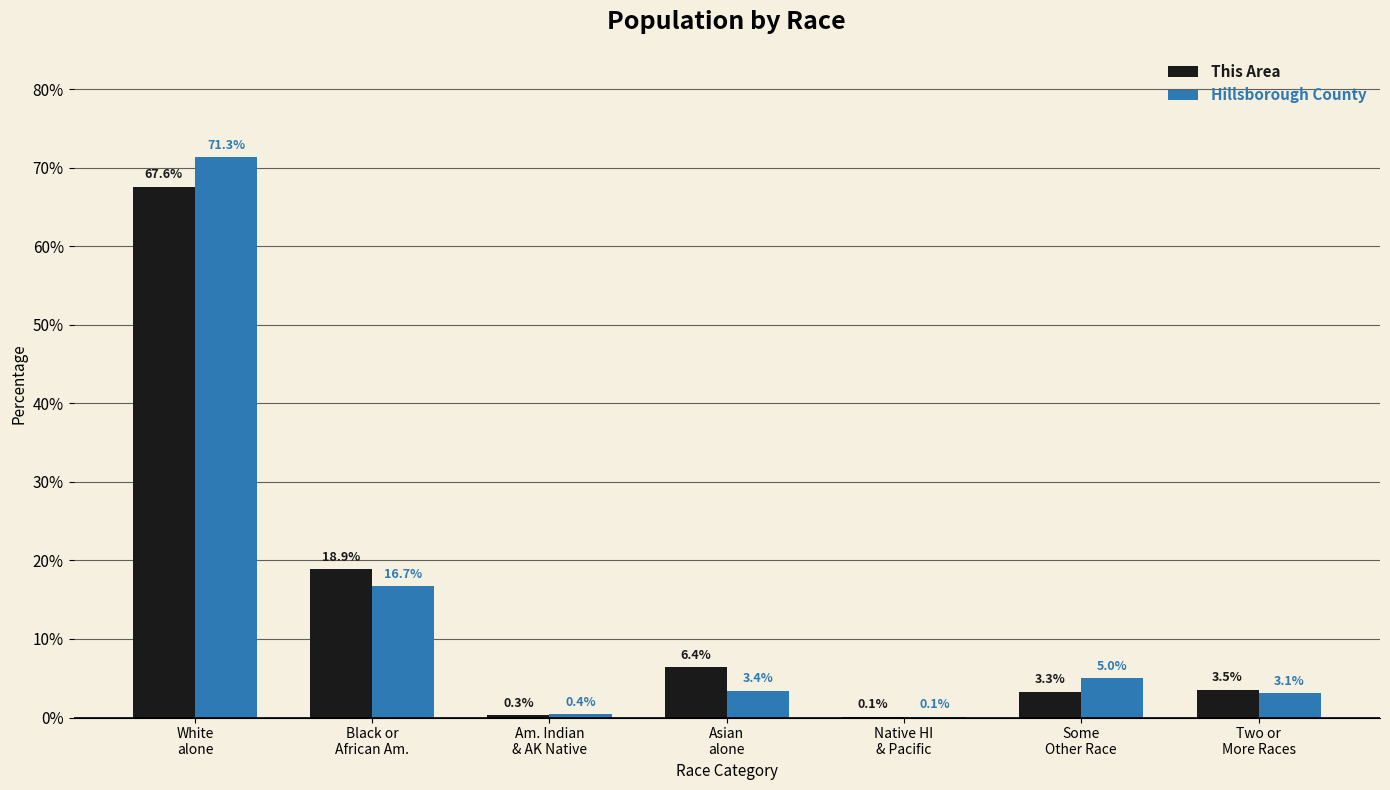

What is the highest value of the Hillsborough County series?

71.3